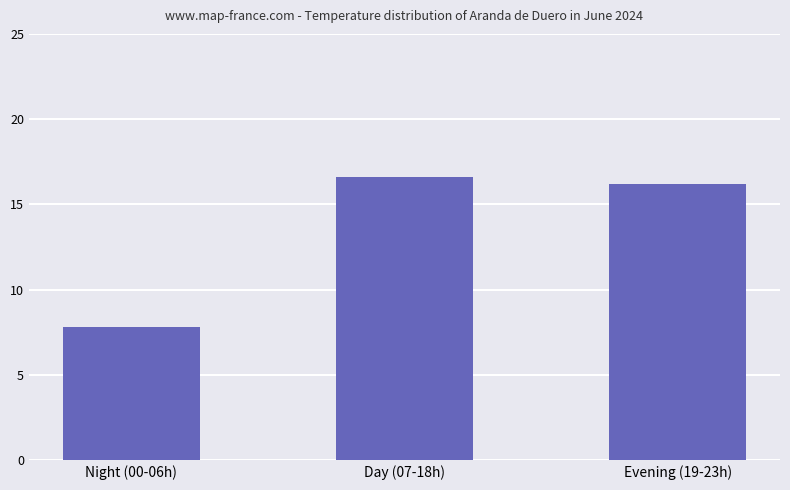

What is the sum of the values at Evening (19-23h) and Night (00-06h)?

24.0